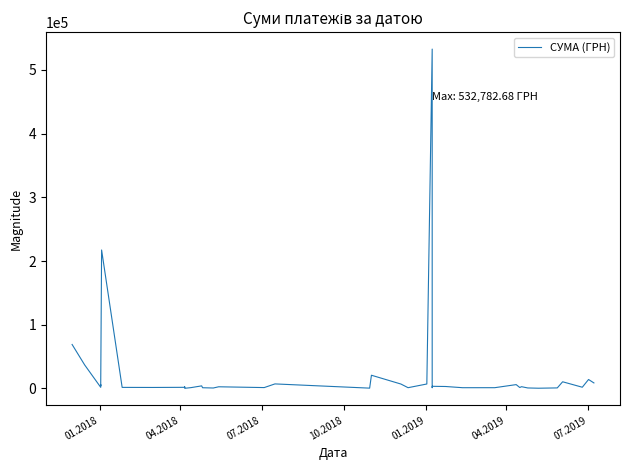

Does the chart display data point markers on the line(s)?

No